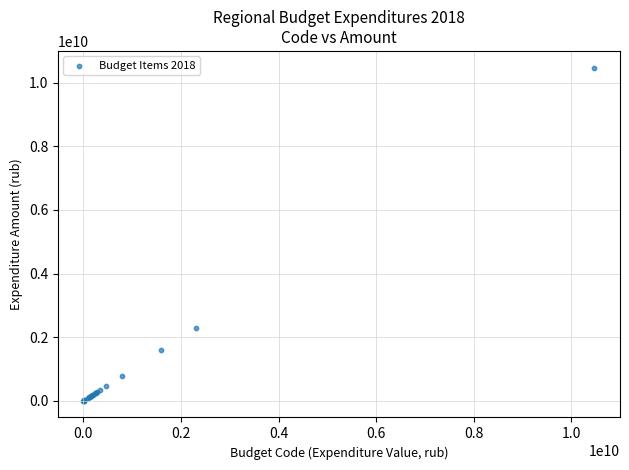

What Y value in the scatter plot is closest to 5238129718?

2302940702